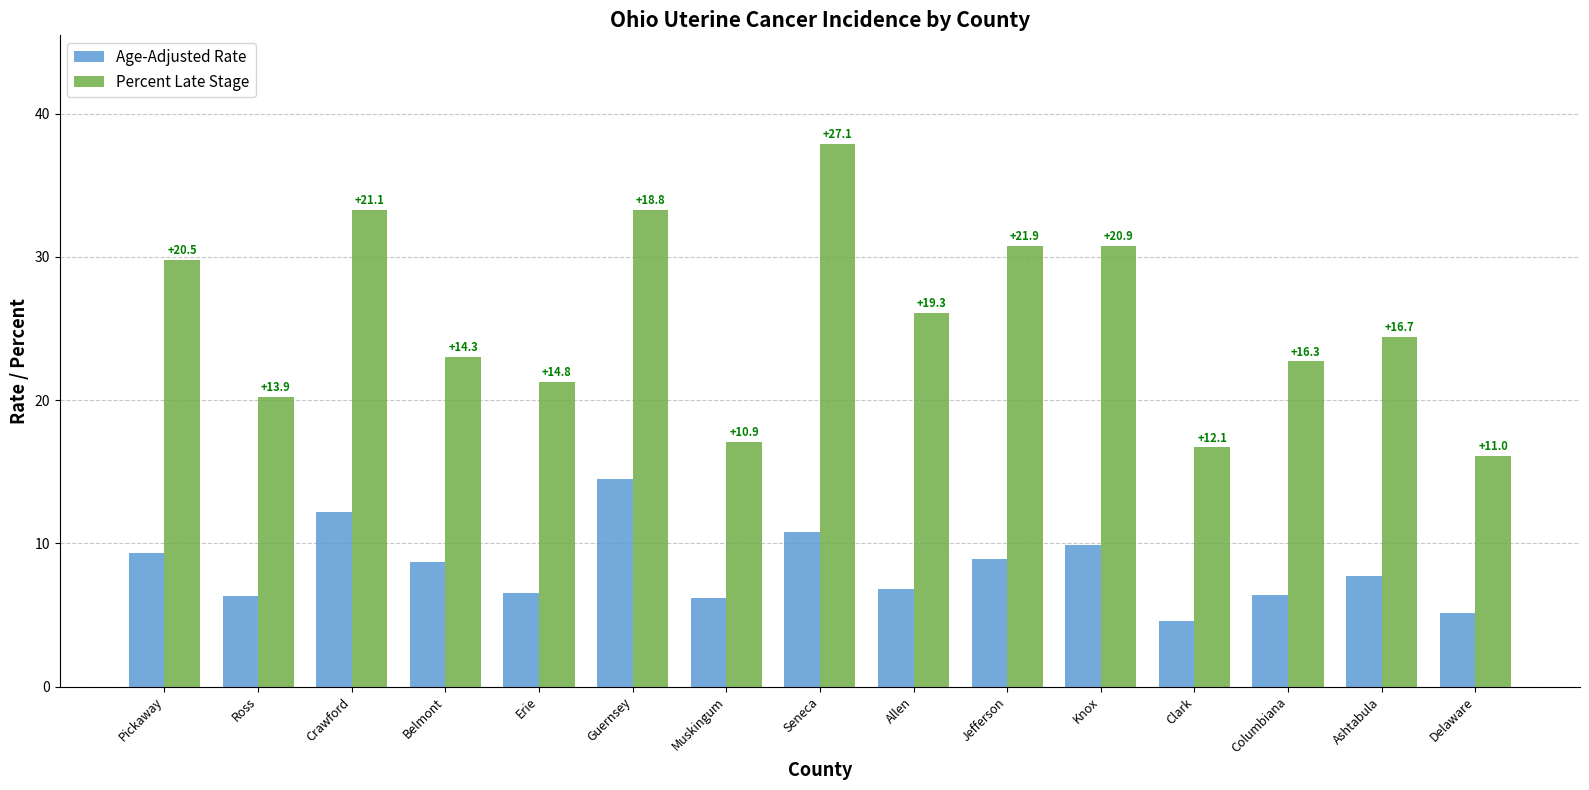

What is the spread (max minus min) of values at Jefferson?

21.9